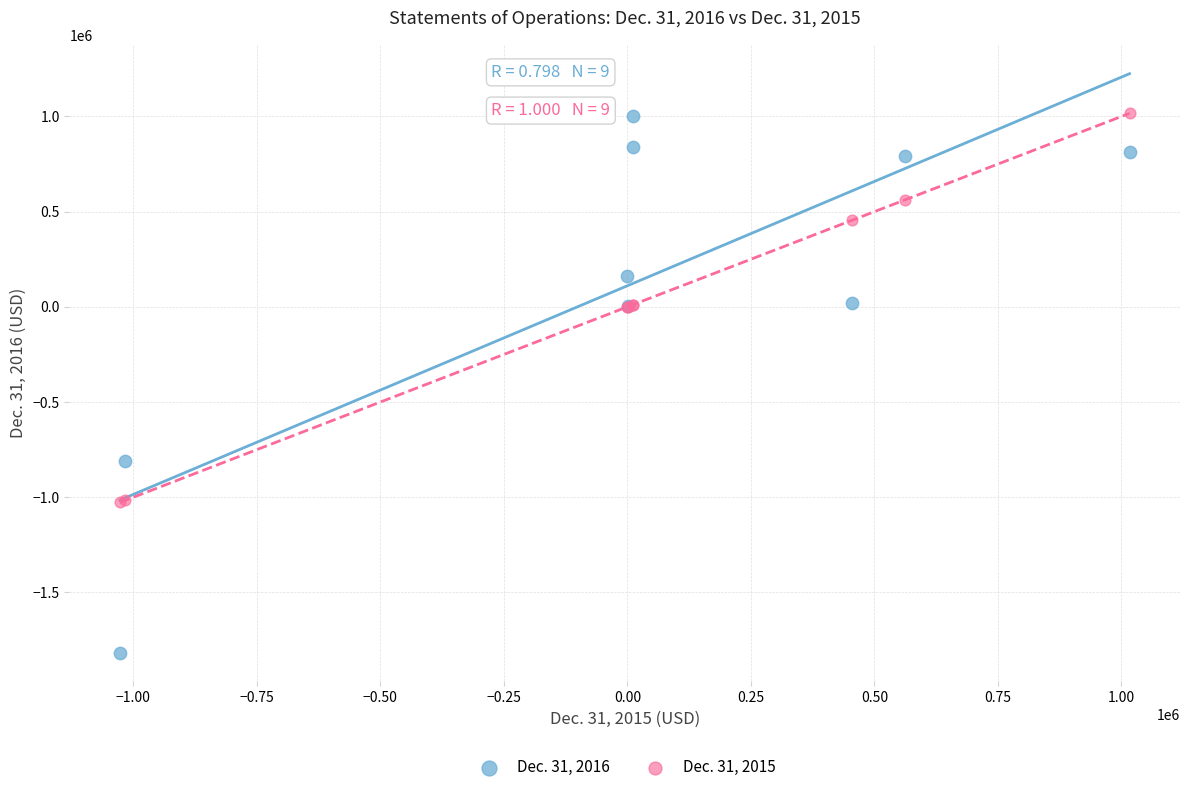

What is the X range (max minus min) for the scatter plot?

2043329